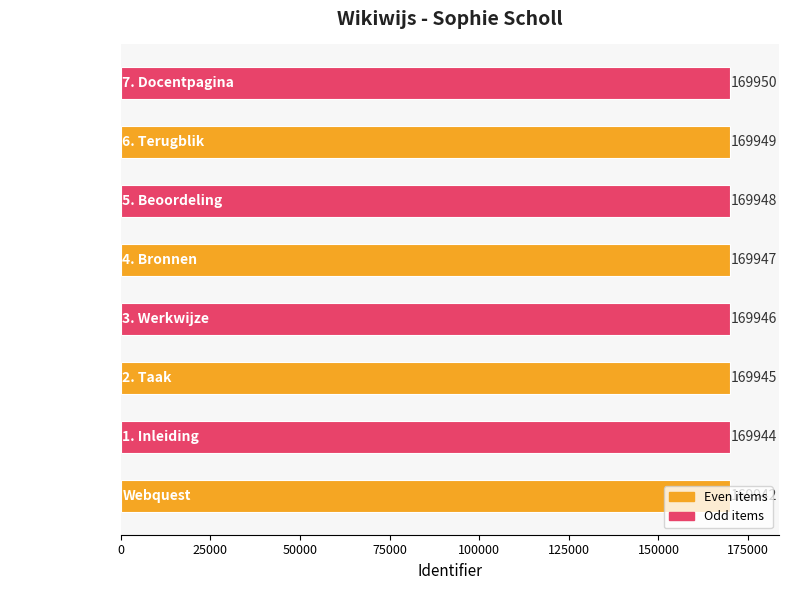

What is the minimum value shown in the chart?

169942